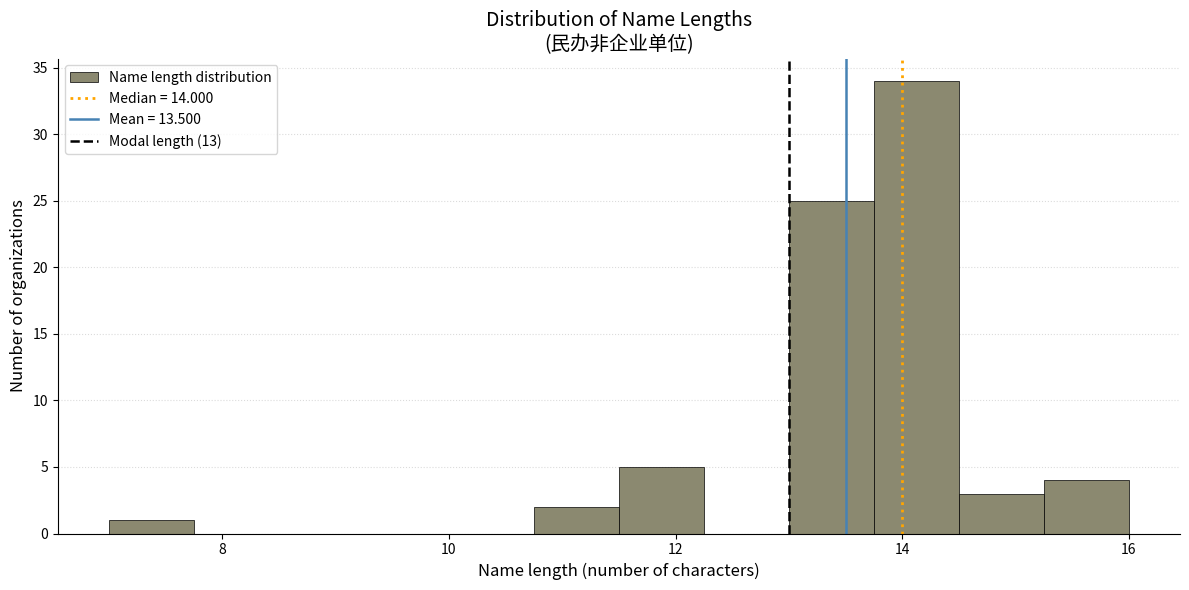

Read against the x-axis, roughly where is the centre of the tallest bar?

14.2